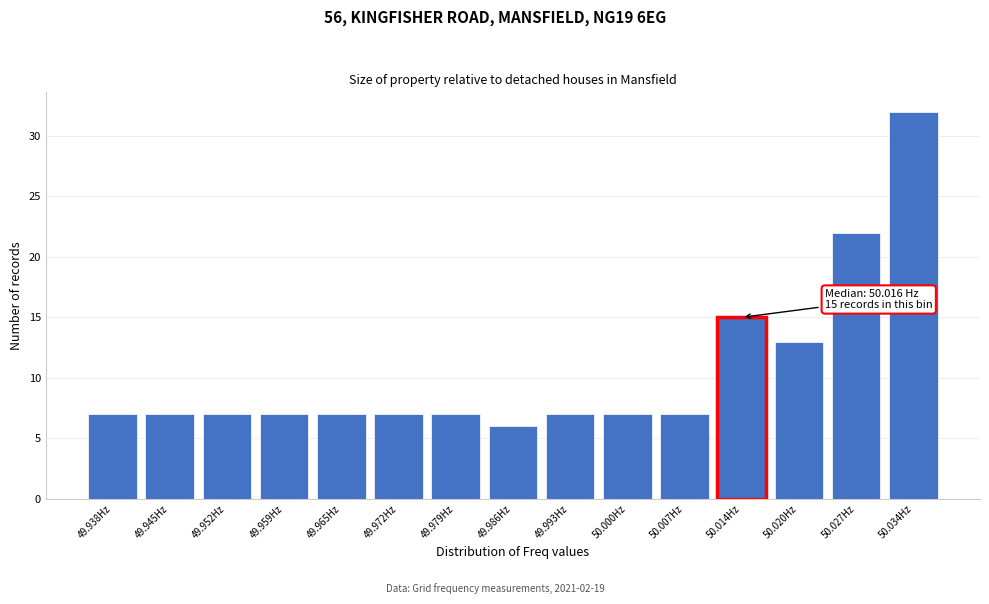

Reading left to right, extract all data points from this chart.

49.938Hz=7	49.945Hz=7	49.952Hz=7	49.959Hz=7	49.965Hz=7	49.972Hz=7	49.979Hz=7	49.986Hz=6	49.993Hz=7	50.000Hz=7	50.007Hz=7	50.014Hz=15	50.020Hz=13	50.027Hz=22	50.034Hz=32